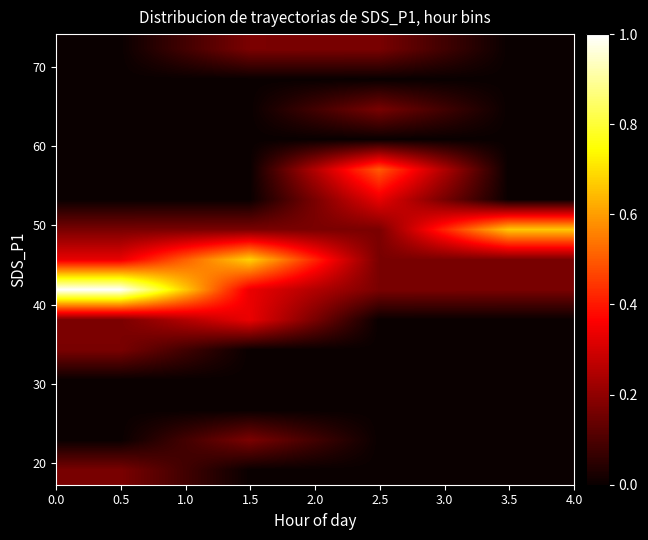

At how many categories does at least one series exceed 0?

4